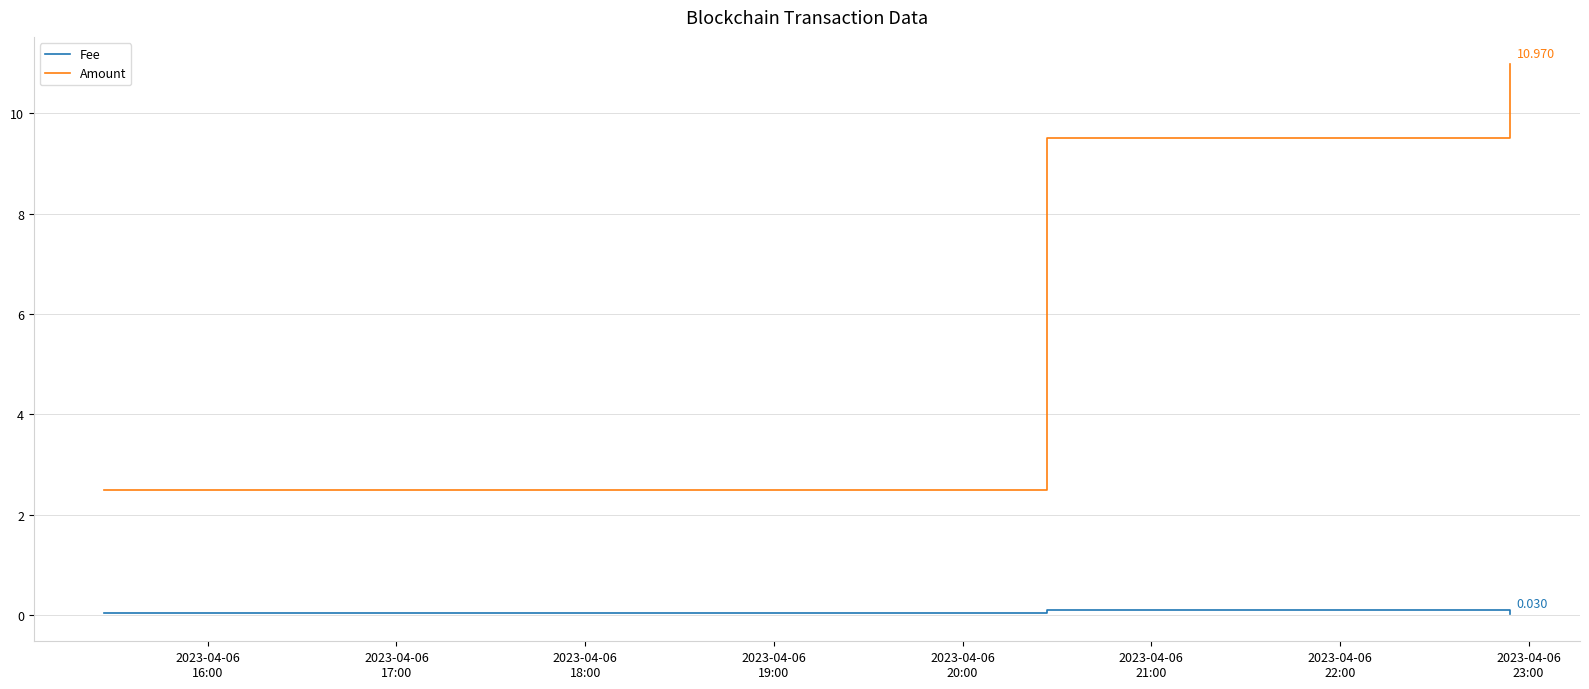

Rank the series by their maximum value, from lowest to highest.

Fee, Amount